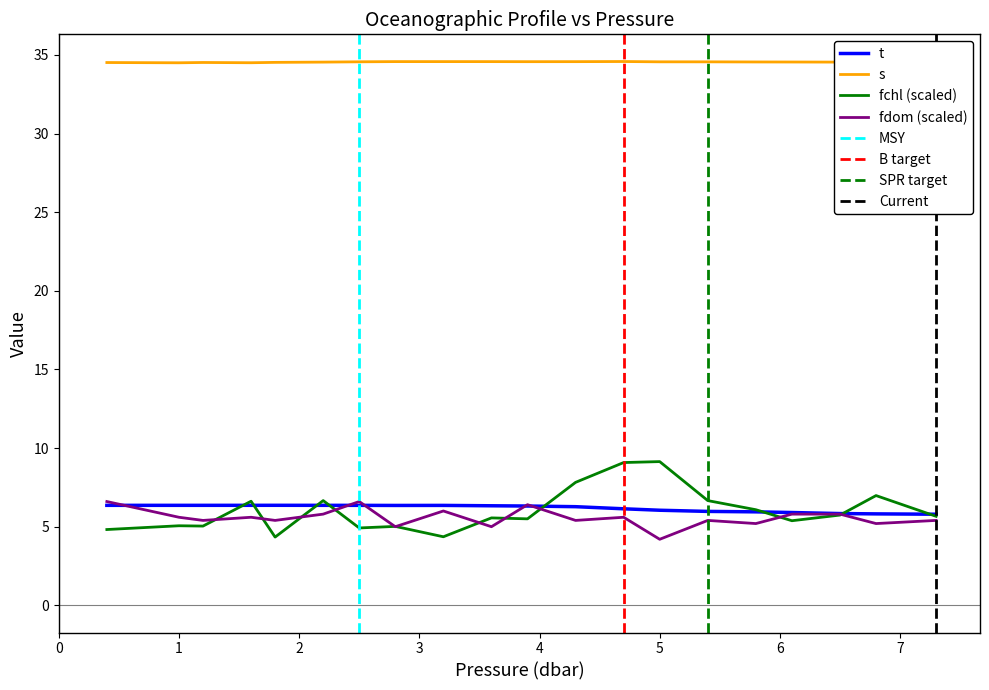

What is the difference between the maximum and minimum values in the t series?

0.6